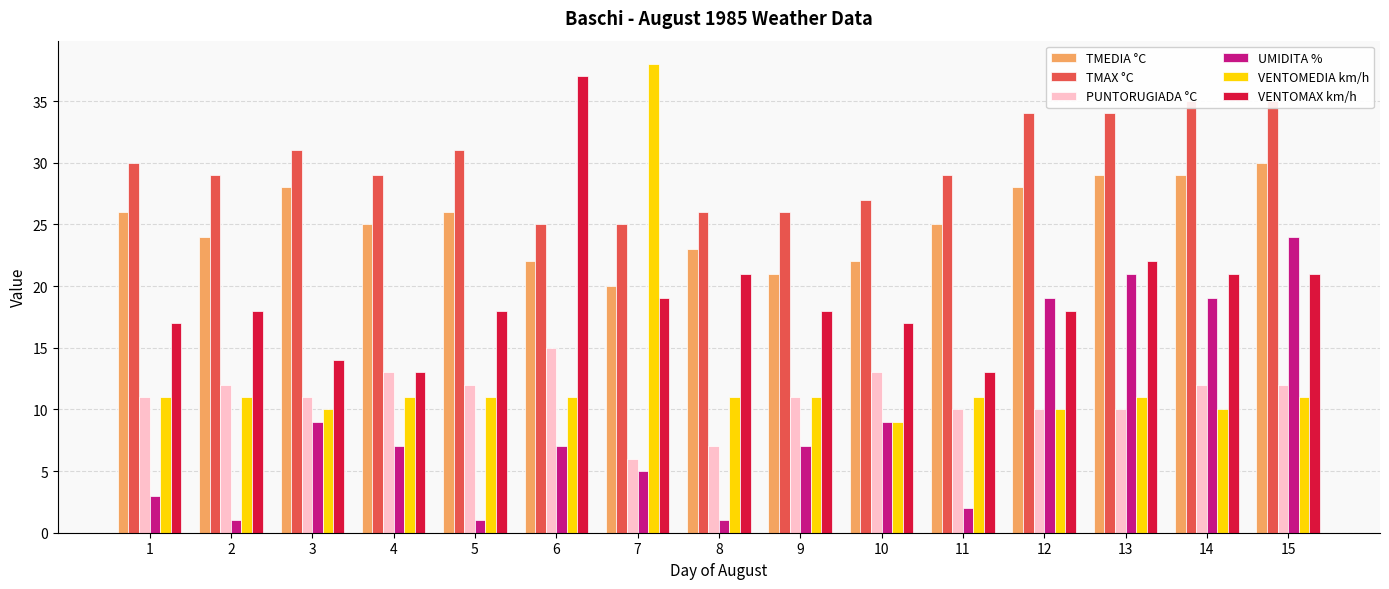

Which series has the largest total across all categories?

TMAX °C